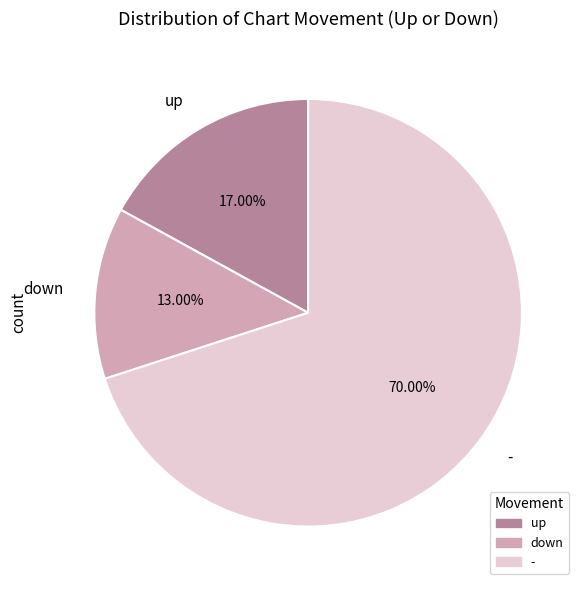

Count the number of slices in the pie.

3